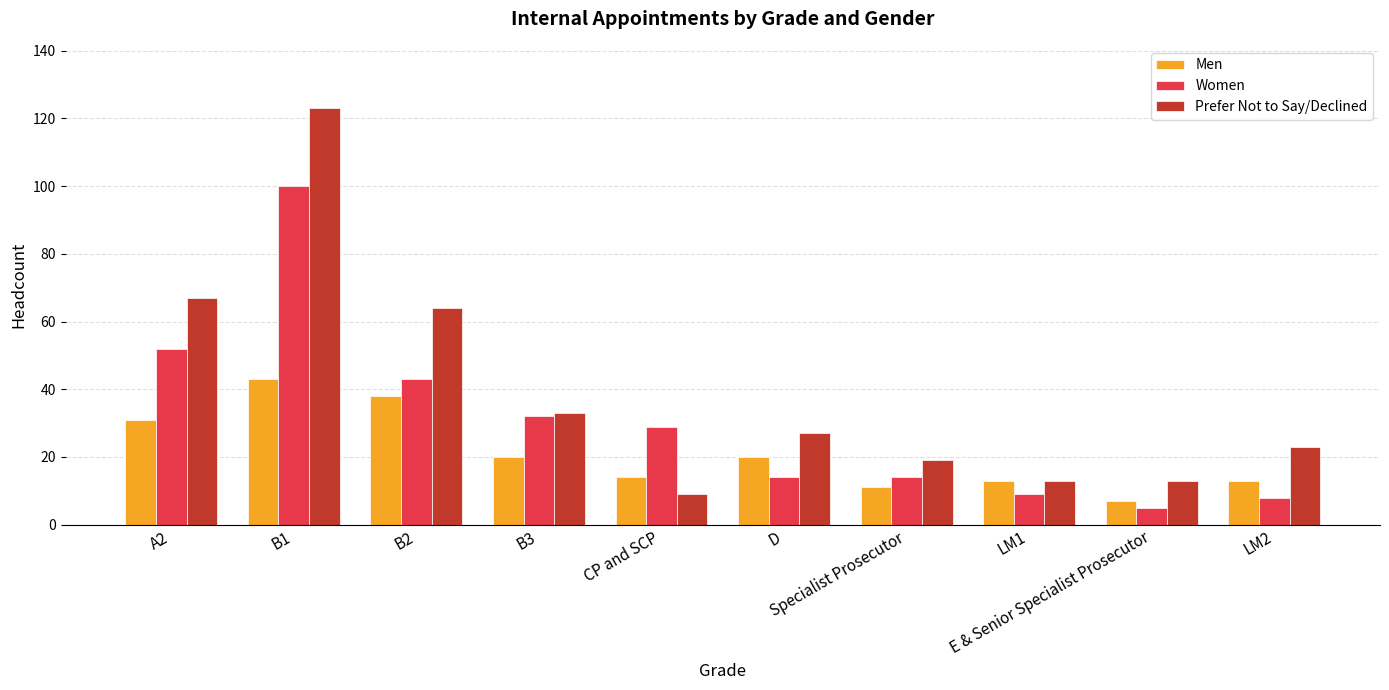

At which category does the chart reach its minimum across all series?

E & Senior Specialist Prosecutor